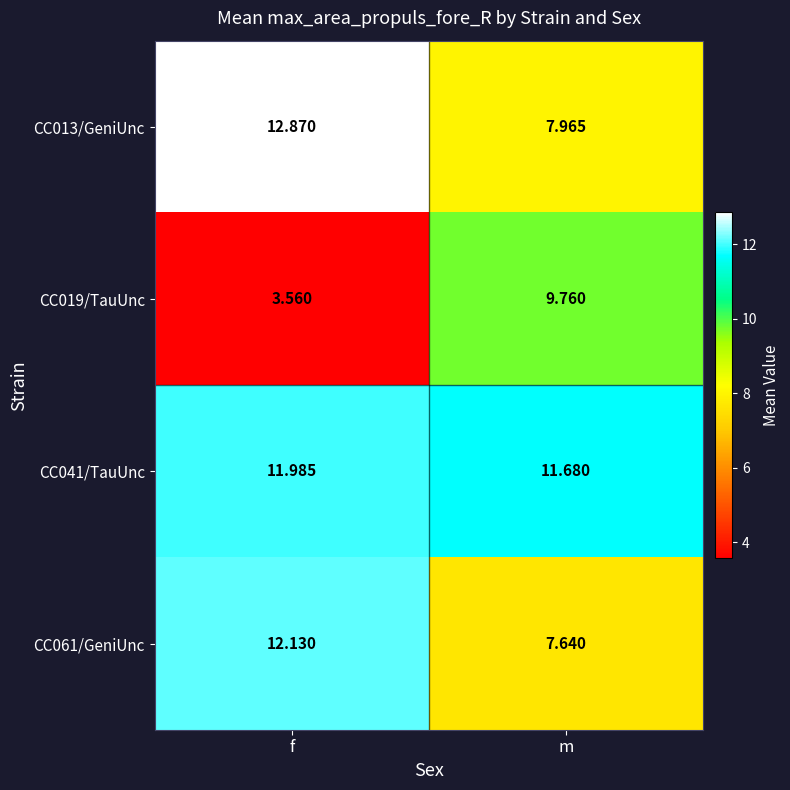

Rank the series at f from highest to lowest value.

CC013/GeniUnc, CC061/GeniUnc, CC041/TauUnc, CC019/TauUnc